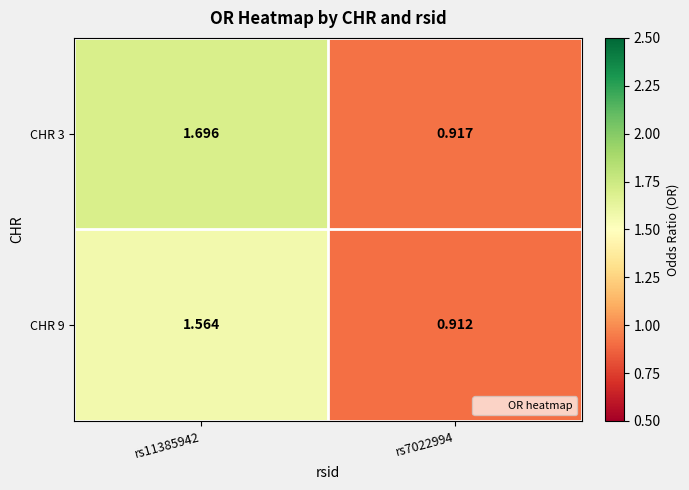

Is the value of CHR 3 at rs7022994 greater than the value of CHR 9 at rs11385942?

No